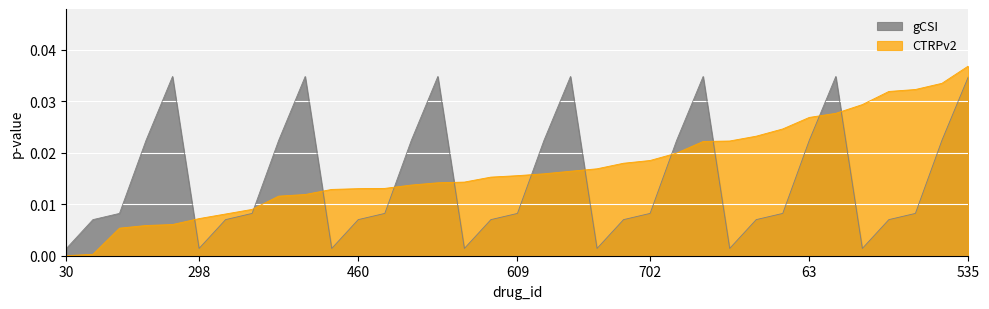

Between 455 and 563, which is larger?

563